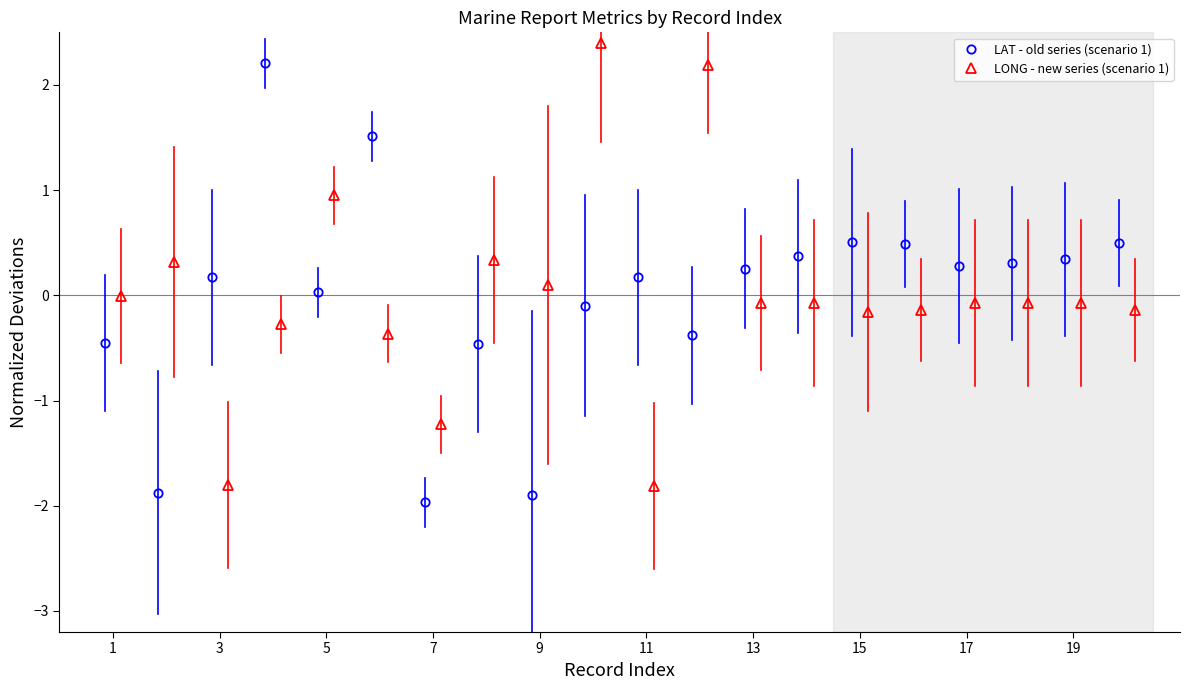

Does the chart display data point markers on the line(s)?

Yes